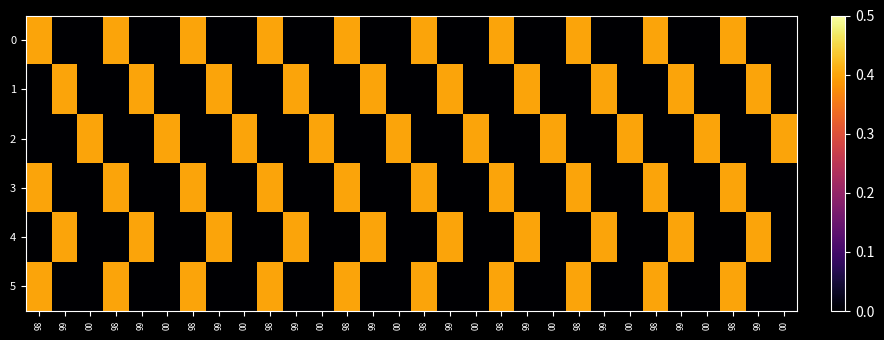

List the series in order of their peak value, highest first.

0, 1, 2, 3, 4, 5